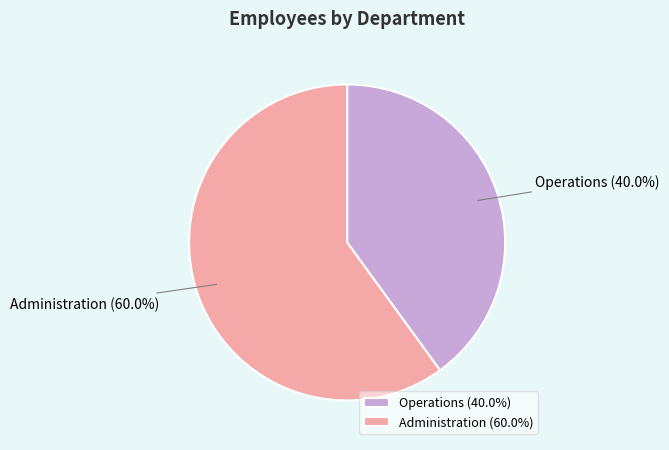

To the nearest percent, what is the difference between the Administration and Operations slice percentages?

20%